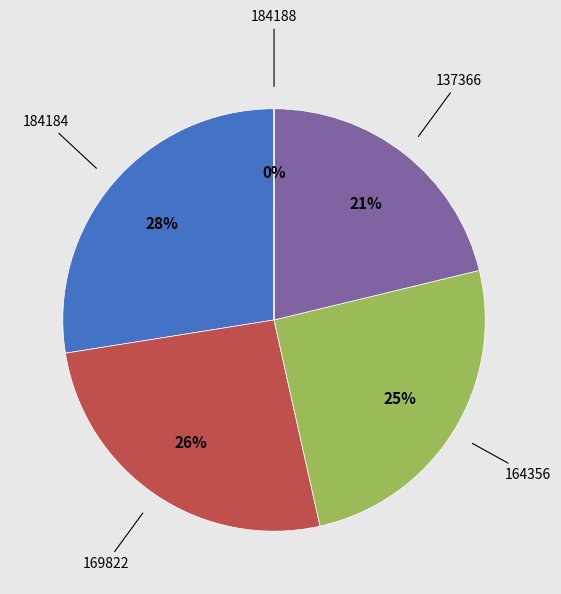

To the nearest percent, what is the average slice percentage?

20%